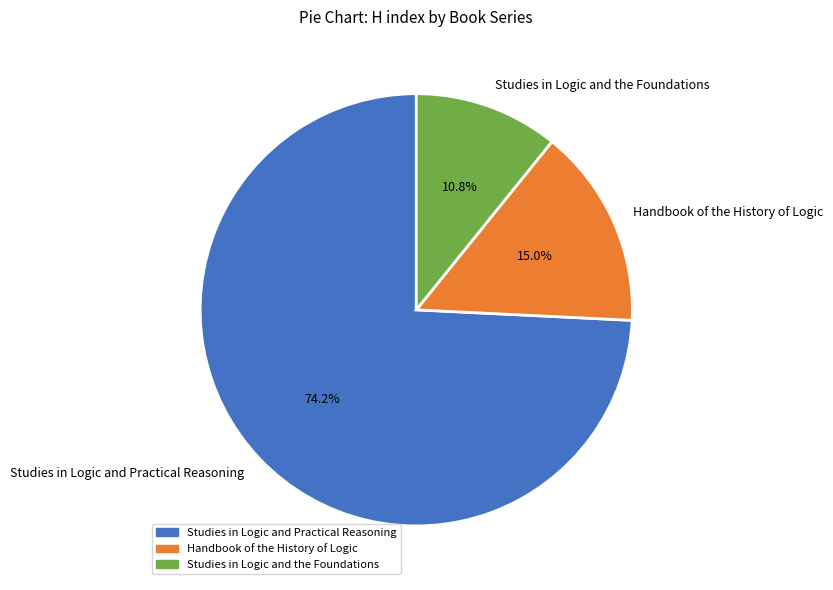

Which has a higher value, Handbook of the History of Logic or Studies in Logic and the Foundations?

Handbook of the History of Logic